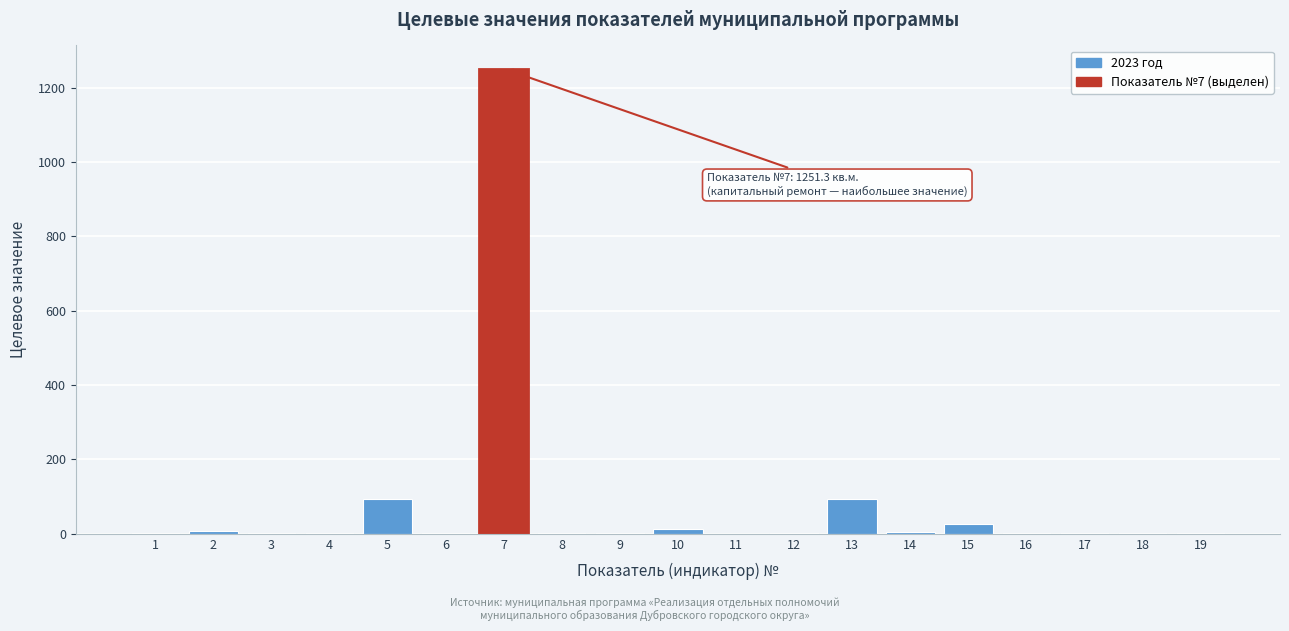

What is the maximum value shown in the chart?

1251.3